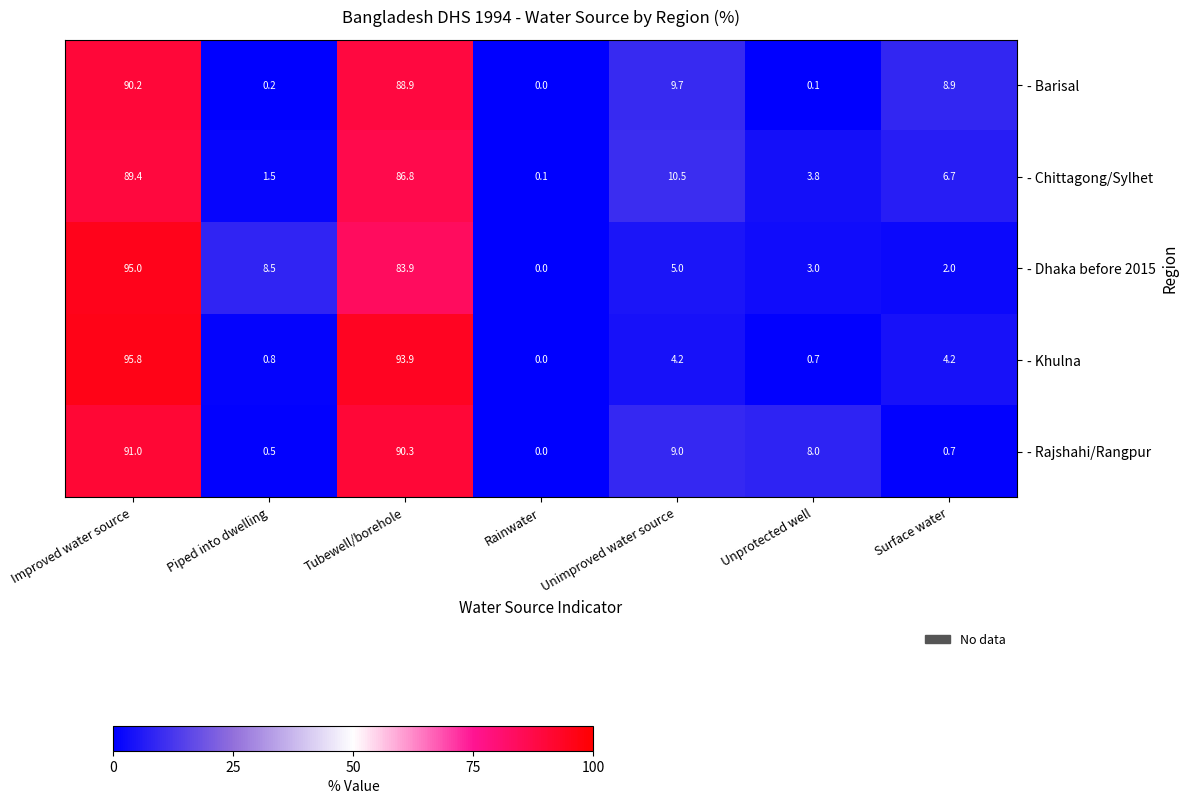

What is the sum of all - Rajshahi/Rangpur values?

199.5